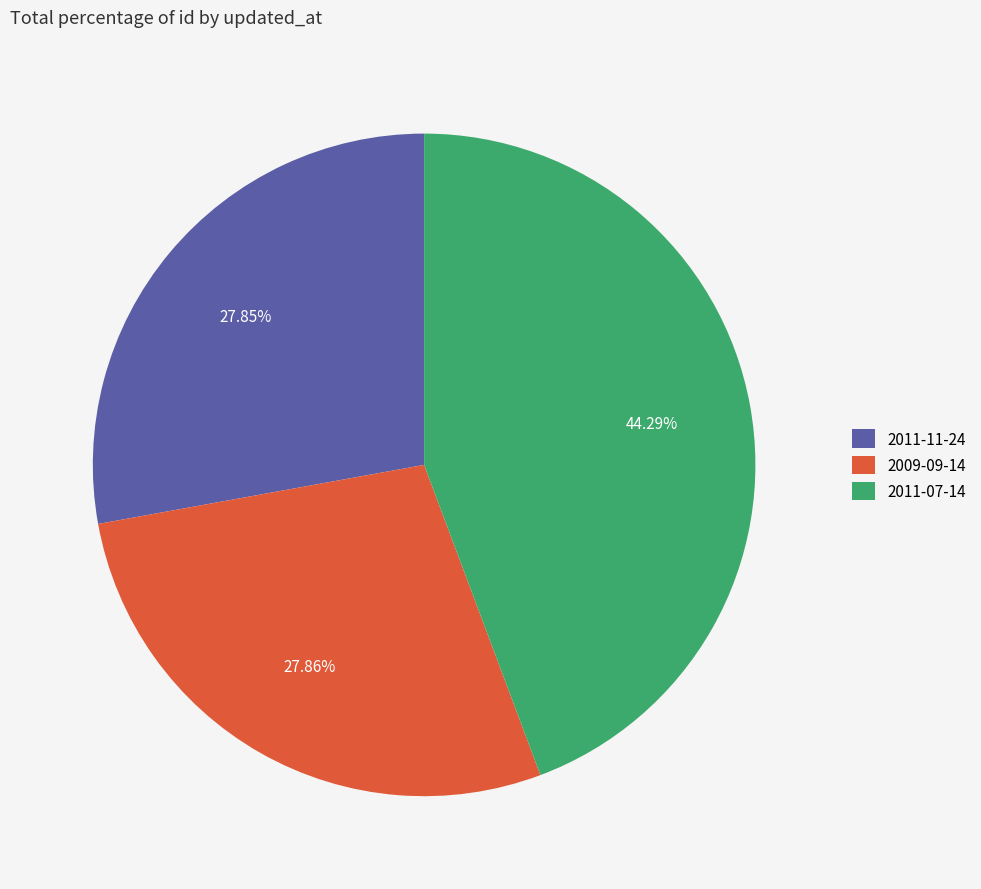

Is the sum of 2011-07-14 and 2011-11-24 greater than half?

Yes